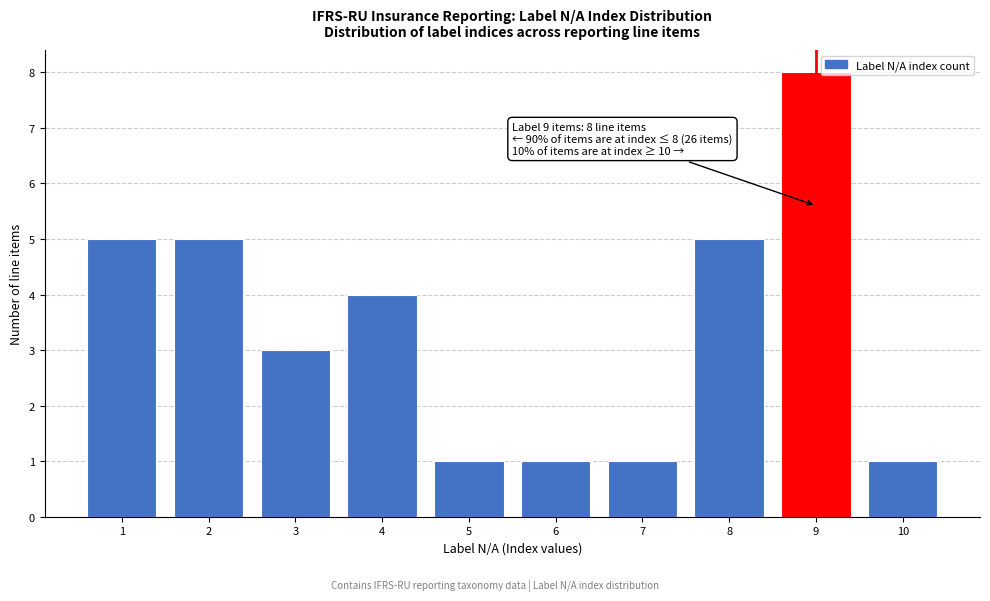

Reading left to right, list all the values displayed in this chart.

1=5	2=5	3=3	4=4	5=1	6=1	7=1	8=5	9=8	10=1